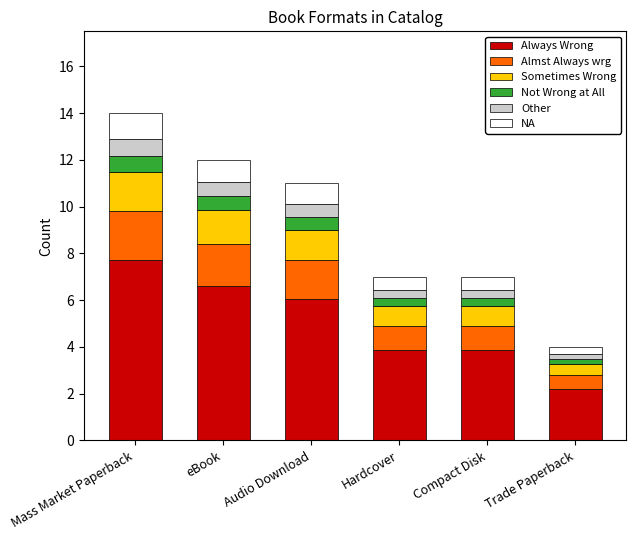

What is the total value across all series at Audio Download?

11.0